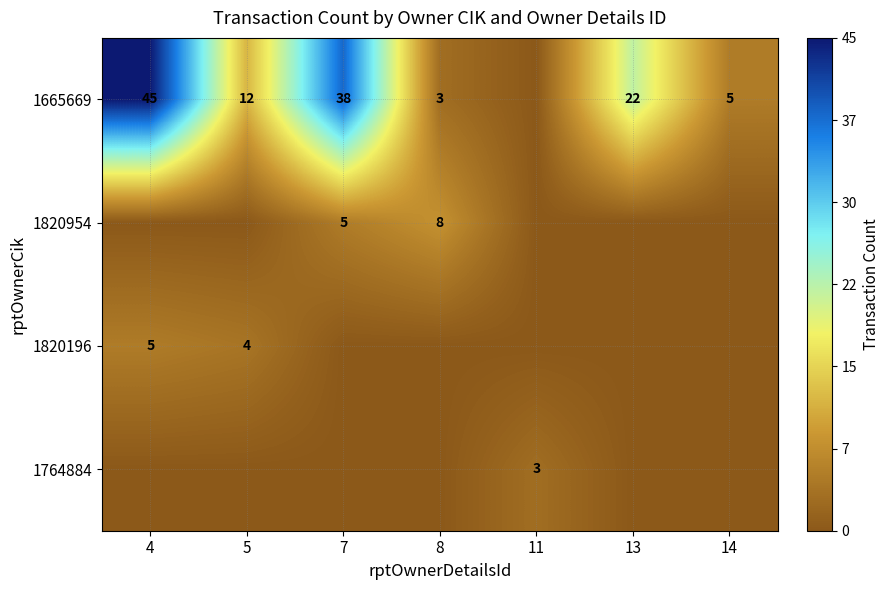

The 1665669 series shows 22 at 13. True or false?

True